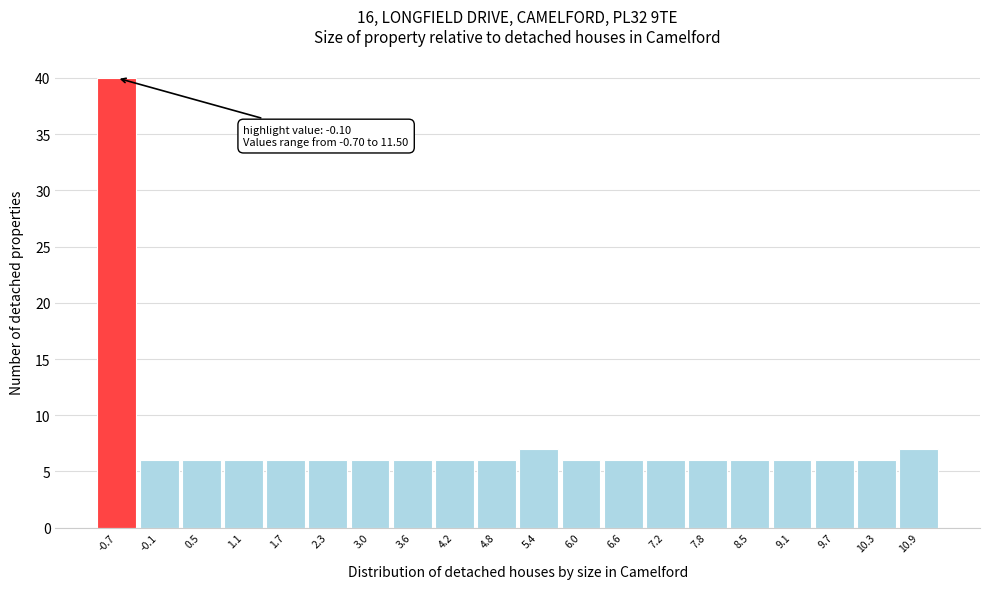

Reading left to right, what are all the values shown in this chart?

-0.7=40	-0.1=6	0.5=6	1.1=6	1.7=6	2.3=6	3.0=6	3.6=6	4.2=6	4.8=6	5.4=7	6.0=6	6.6=6	7.2=6	7.8=6	8.5=6	9.1=6	9.7=6	10.3=6	10.9=7